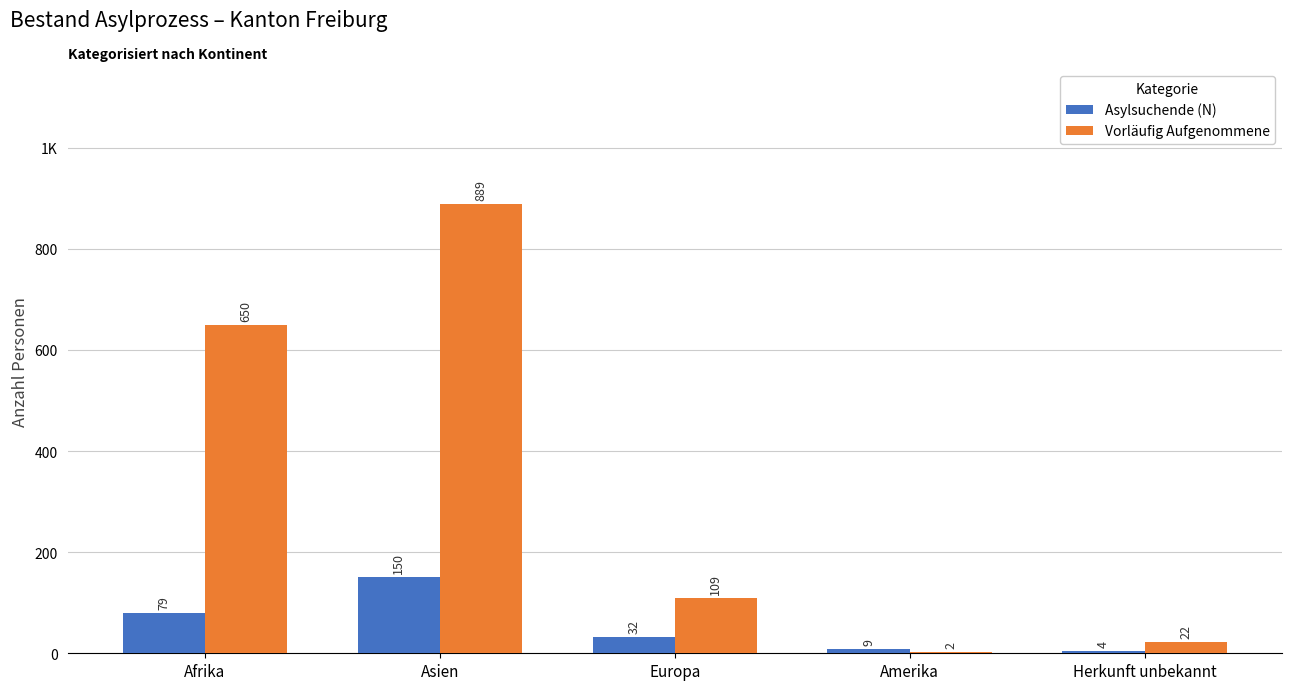

What are all the series names shown in the legend?

Asylsuchende (N), Vorläufig Aufgenommene